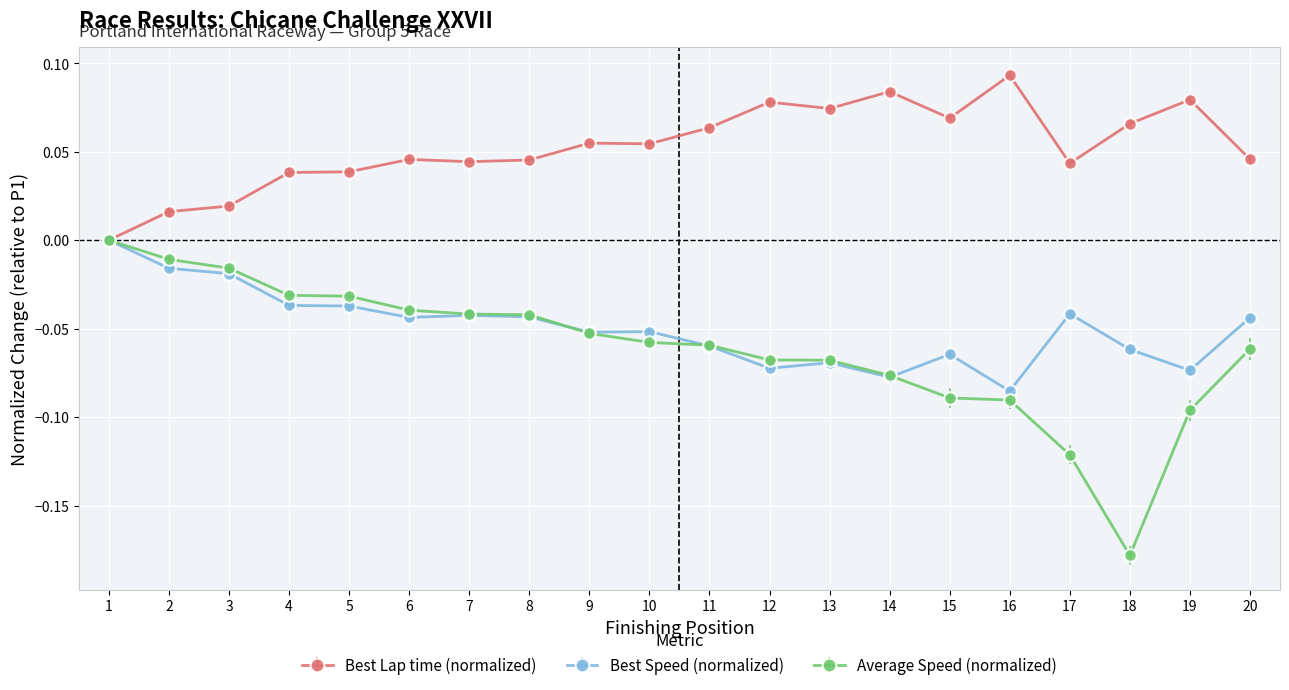

Which label corresponds to the smallest value in the chart?

18